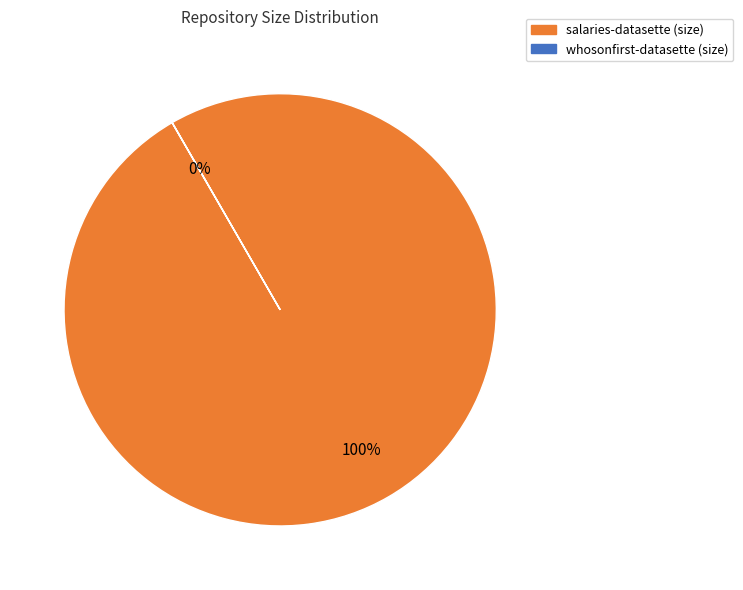

To the nearest percent, what percentage of the pie is salaries-datasette (size)?

100%